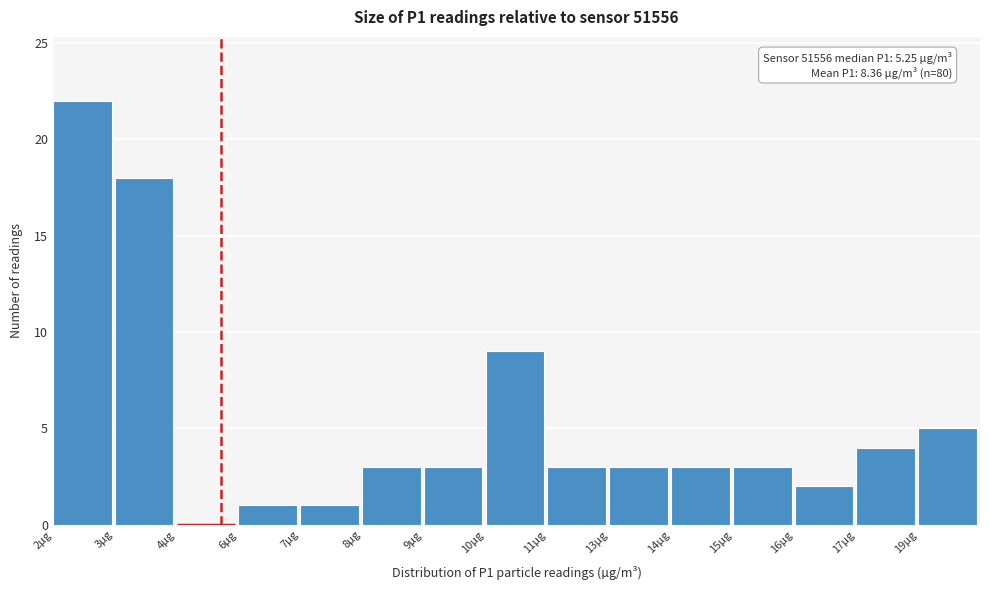

Reading left to right, extract all data points from this chart.

2µg=22	3µg=18	4µg=0	6µg=1	7µg=1	8µg=3	9µg=3	10µg=9	11µg=3	13µg=3	14µg=3	15µg=3	16µg=2	17µg=4	19µg=5